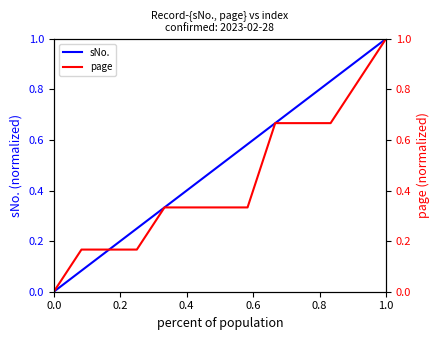

Which category has the highest value in the sNo. series?

1.0